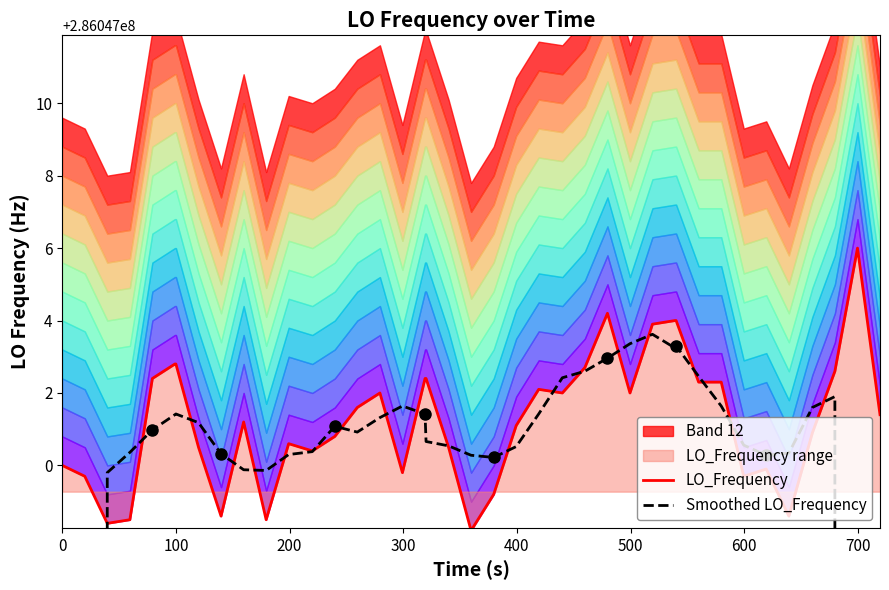

How many times do LO_Frequency and Smoothed LO_Frequency cross each other?

20